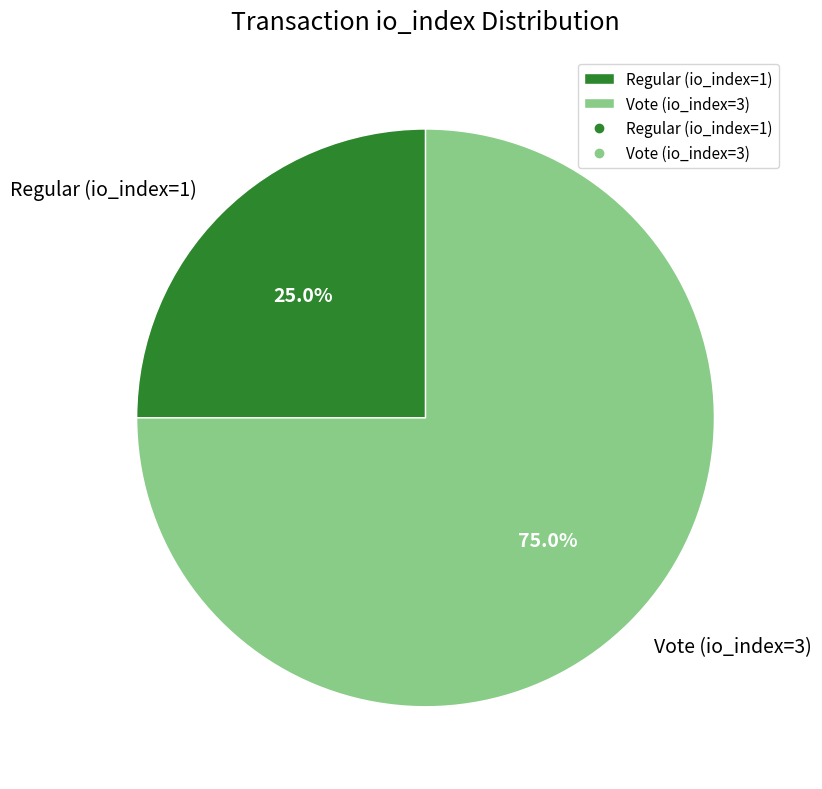

To the nearest percent, what is the difference between the largest and smallest slice percentages?

50%